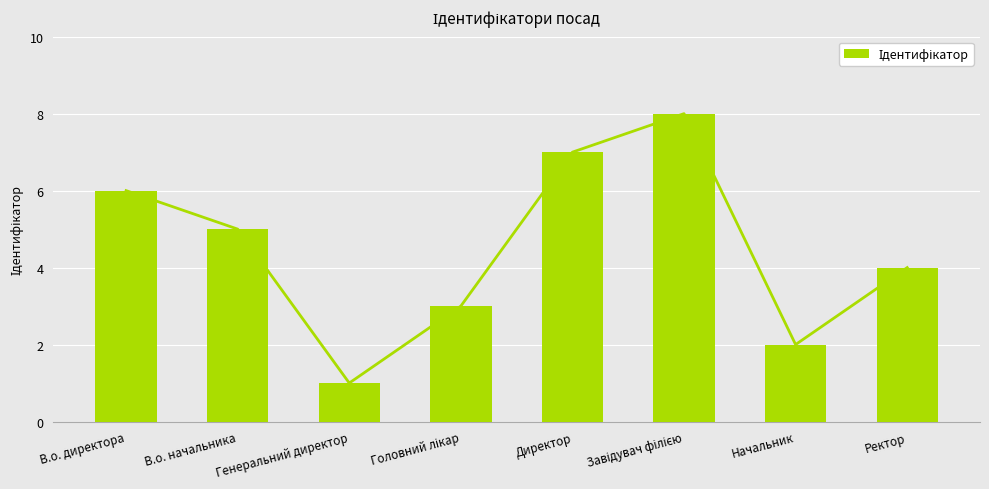

At which category does the chart reach its minimum across all series?

Генеральний директор